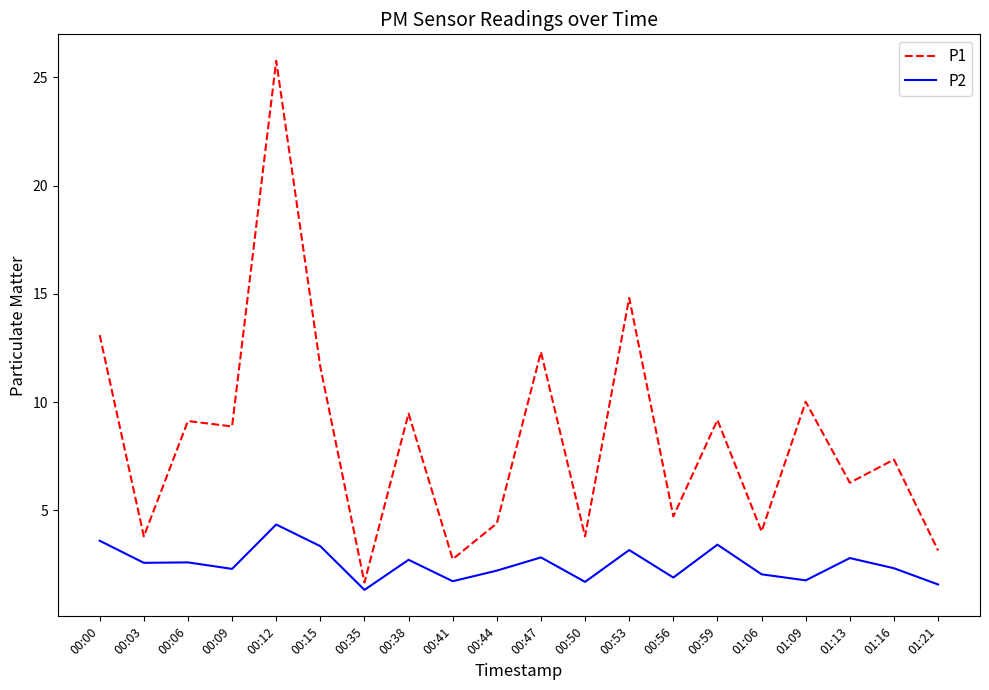

True or false: P1 and P2 cross at least once.

False